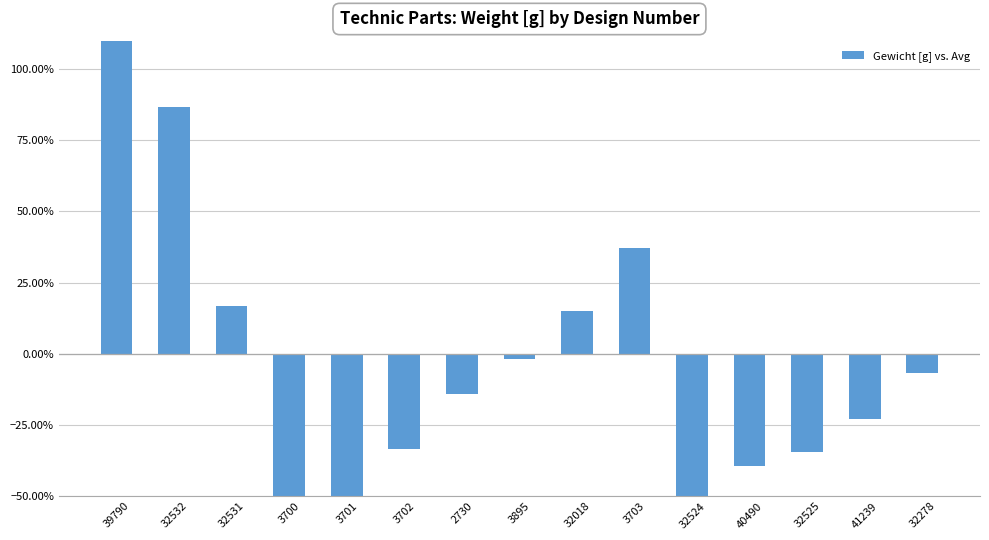

Are the bars grouped side by side (vs. stacked)?

No